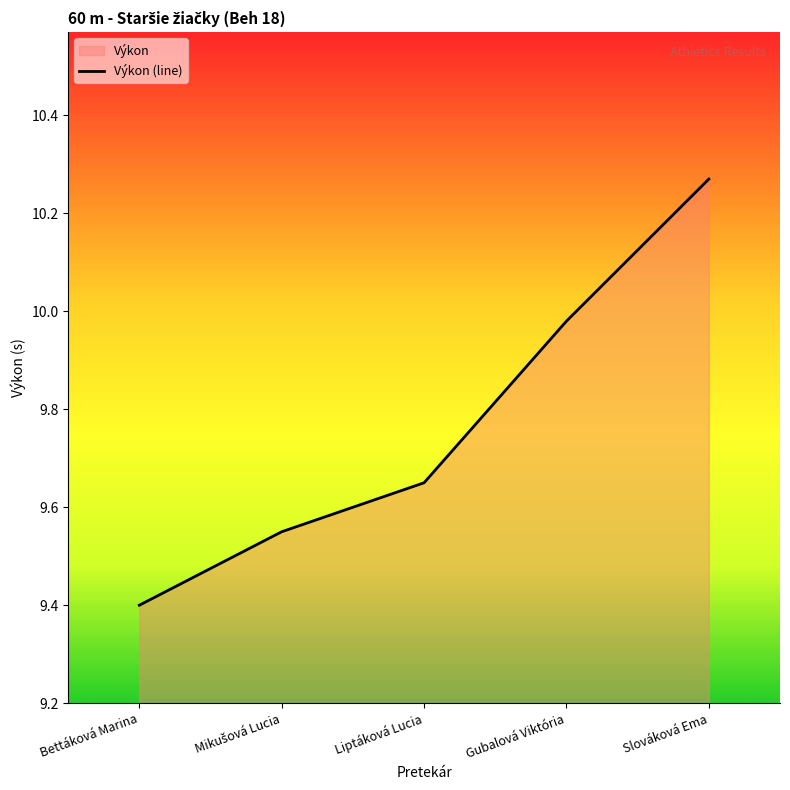

Does the chart have visible grid lines?

No